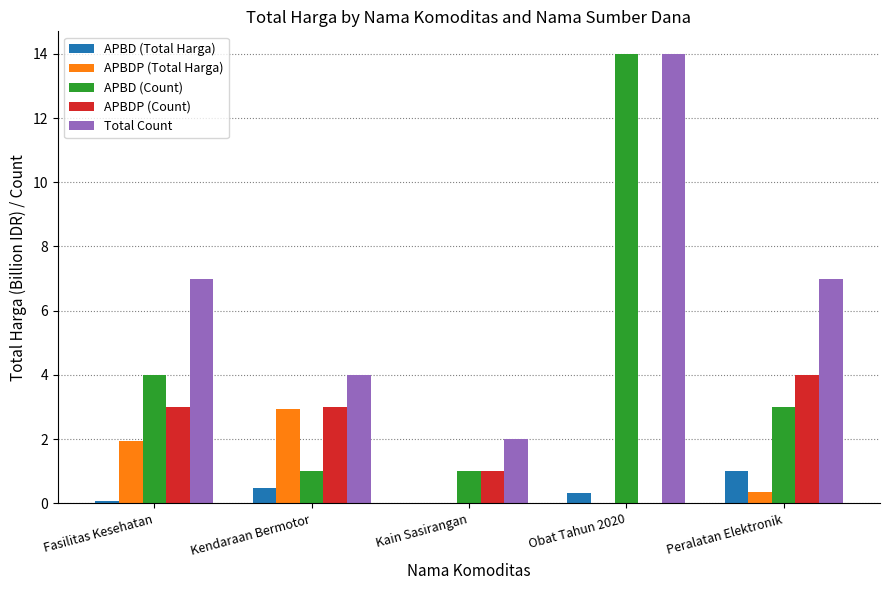

How many categories are shown in the chart?

5